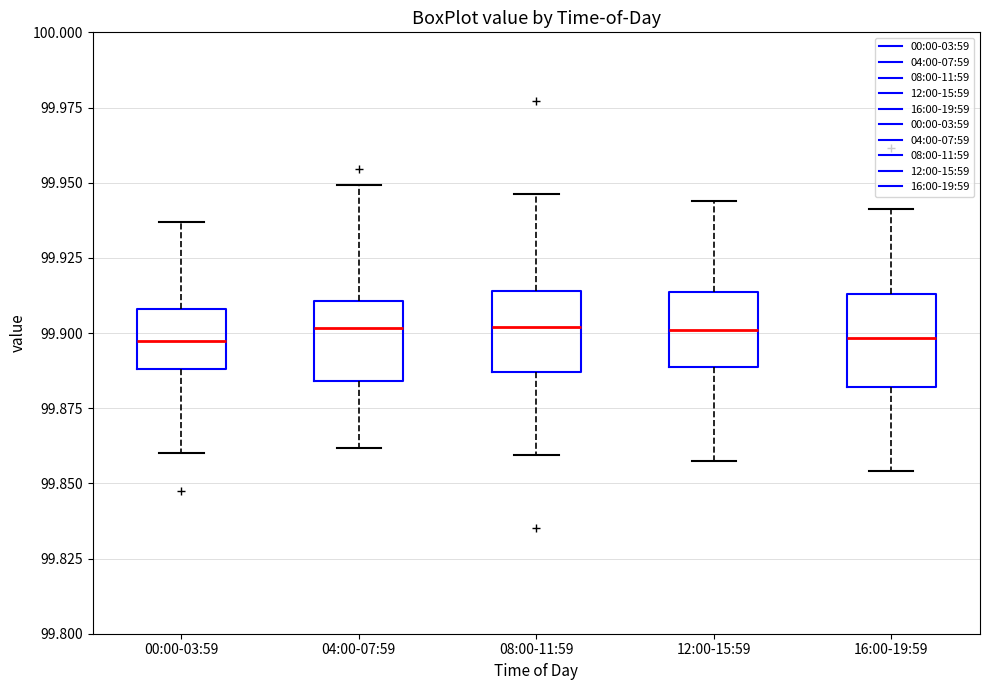

Reading left to right, transcribe this box plot: for each box, give where its median line is, the range the box spans, and where its two whiskers end, as read against the y-axis. The values are not printed on the chart, so give them approximately, as read against the axis.

00:00-03:59: median 99.895, box 99.890 to 99.910, whiskers 99.860 to 99.935
04:00-07:59: median 99.900, box 99.885 to 99.910, whiskers 99.860 to 99.950
08:00-11:59: median 99.900, box 99.885 to 99.915, whiskers 99.860 to 99.945
12:00-15:59: median 99.900, box 99.890 to 99.915, whiskers 99.860 to 99.945
16:00-19:59: median 99.900, box 99.880 to 99.915, whiskers 99.855 to 99.940